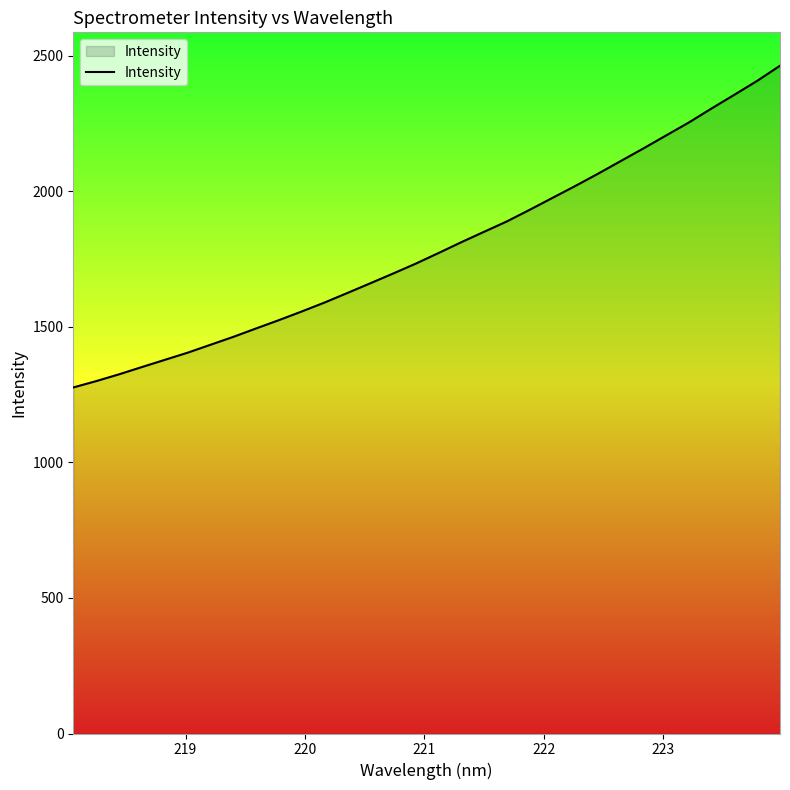

True or false: the data has more than 1 interior local peaks.

False